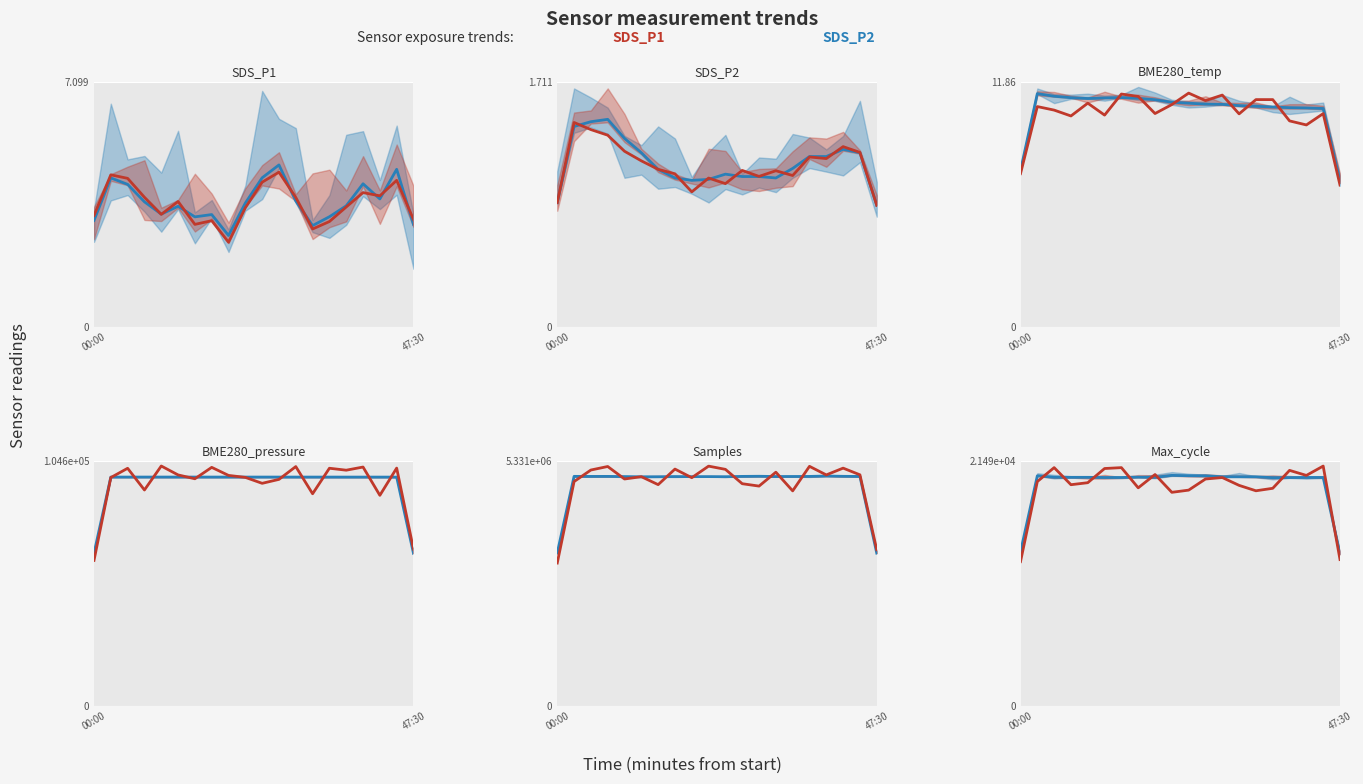

Which series has the largest total across all categories?

Samples